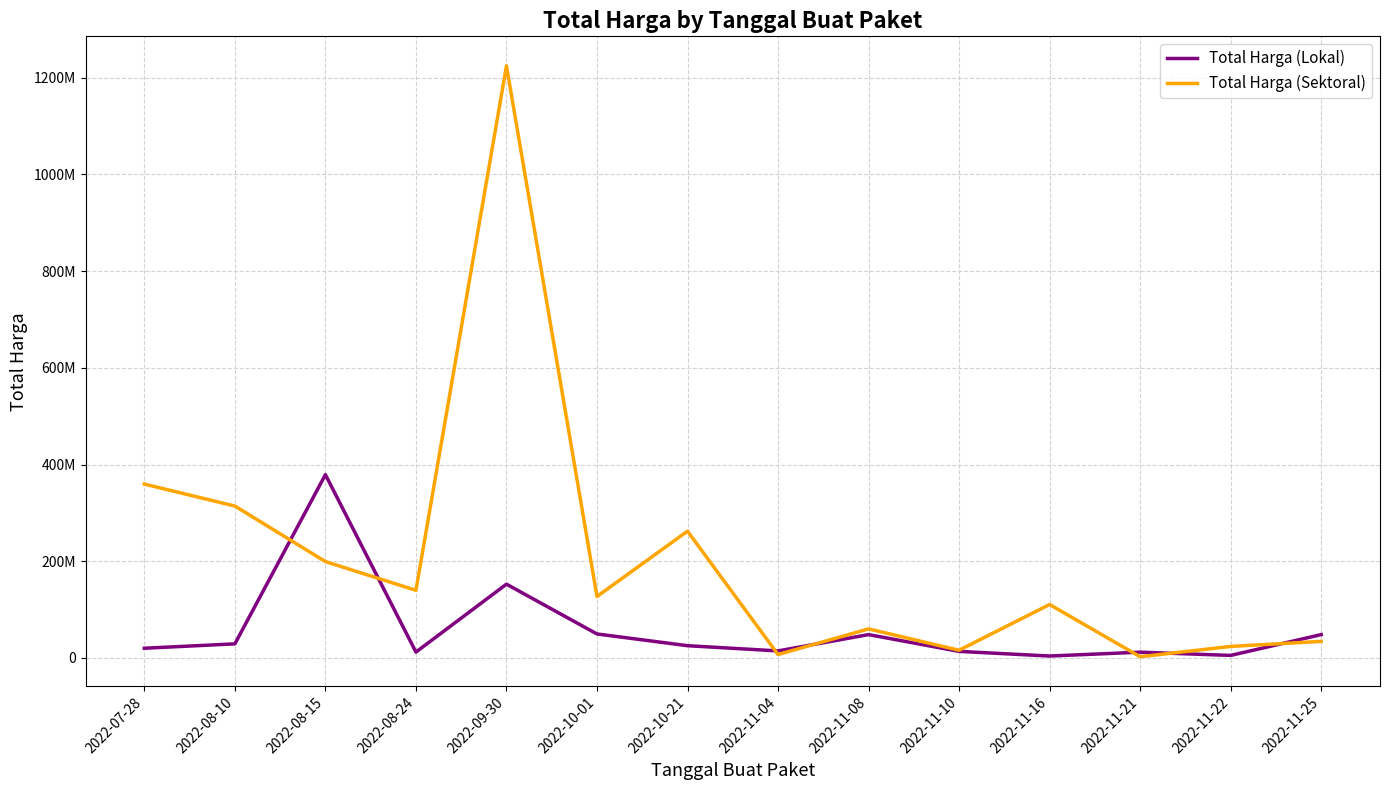

Where do Total Harga (Lokal) and Total Harga (Sektoral) first cross each other?

2022-08-10 and 2022-08-15